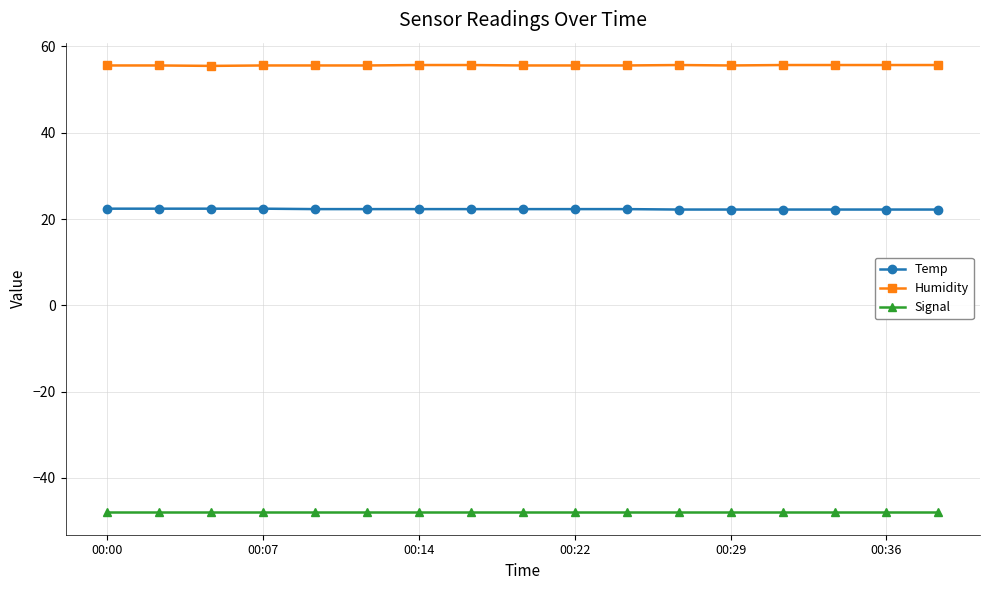

True or false: Signal and Temp intersect in this chart.

False